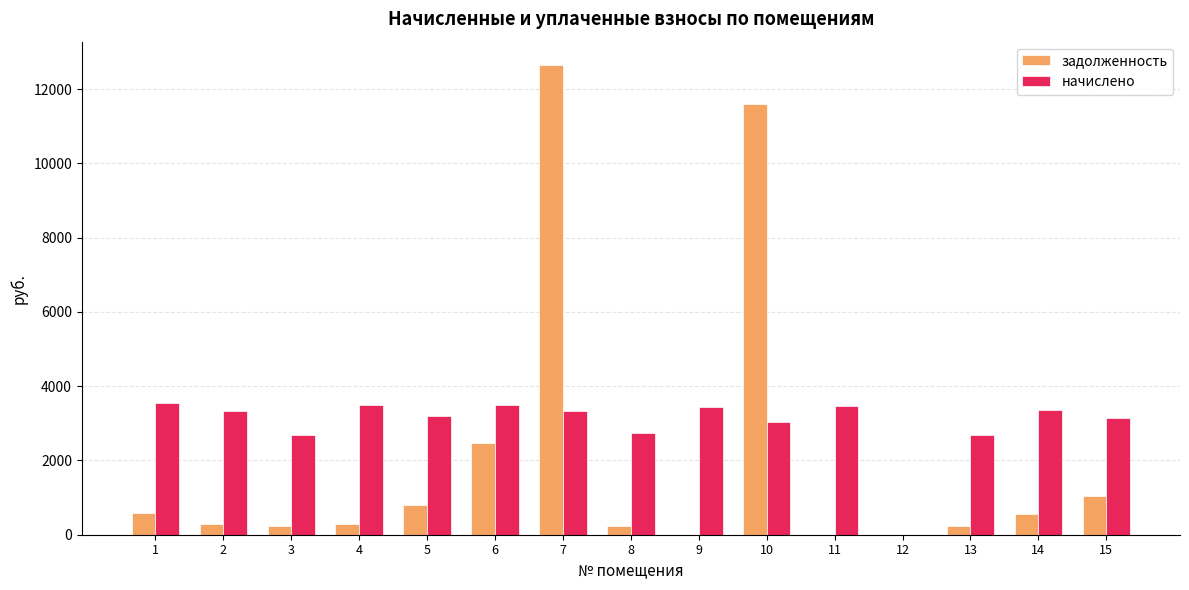

What is the sum of the начислено values at 2 and 12?

3320.4